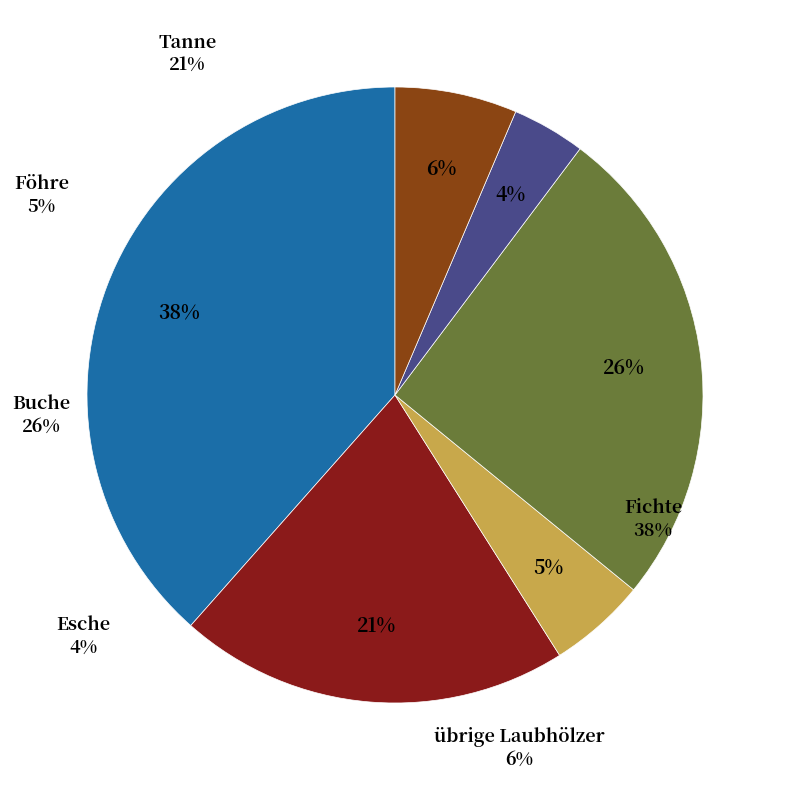

True or false: Fichte accounts for 52% of the total.

False